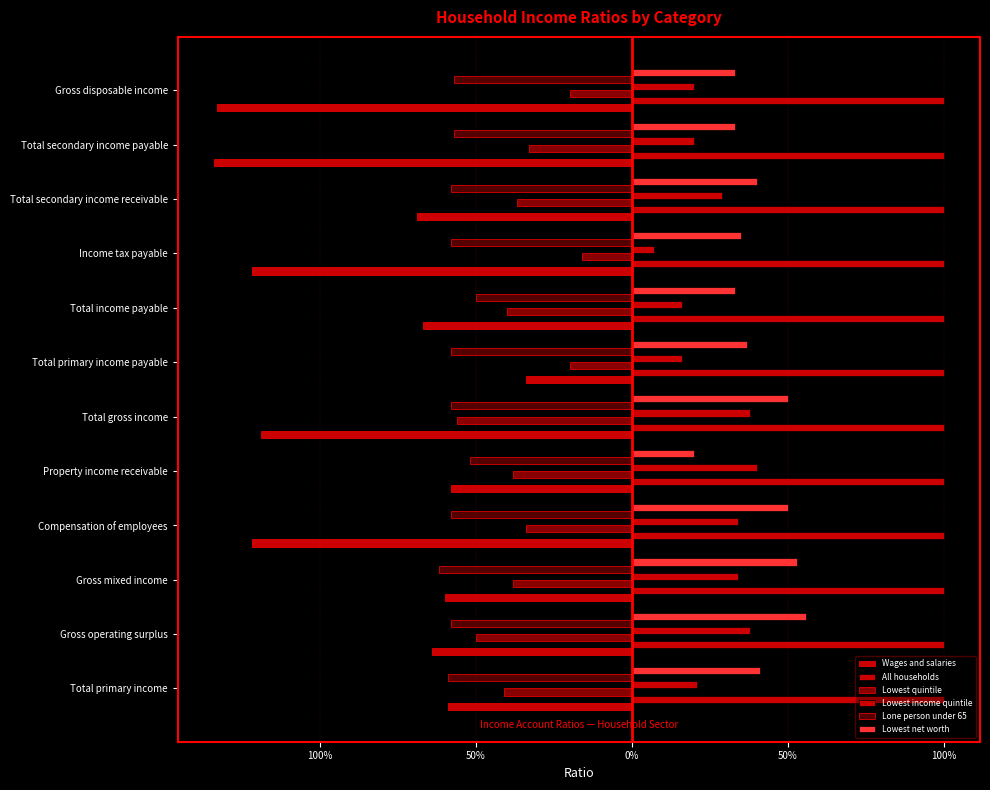

At how many categories does at least one series exceed 0?

12